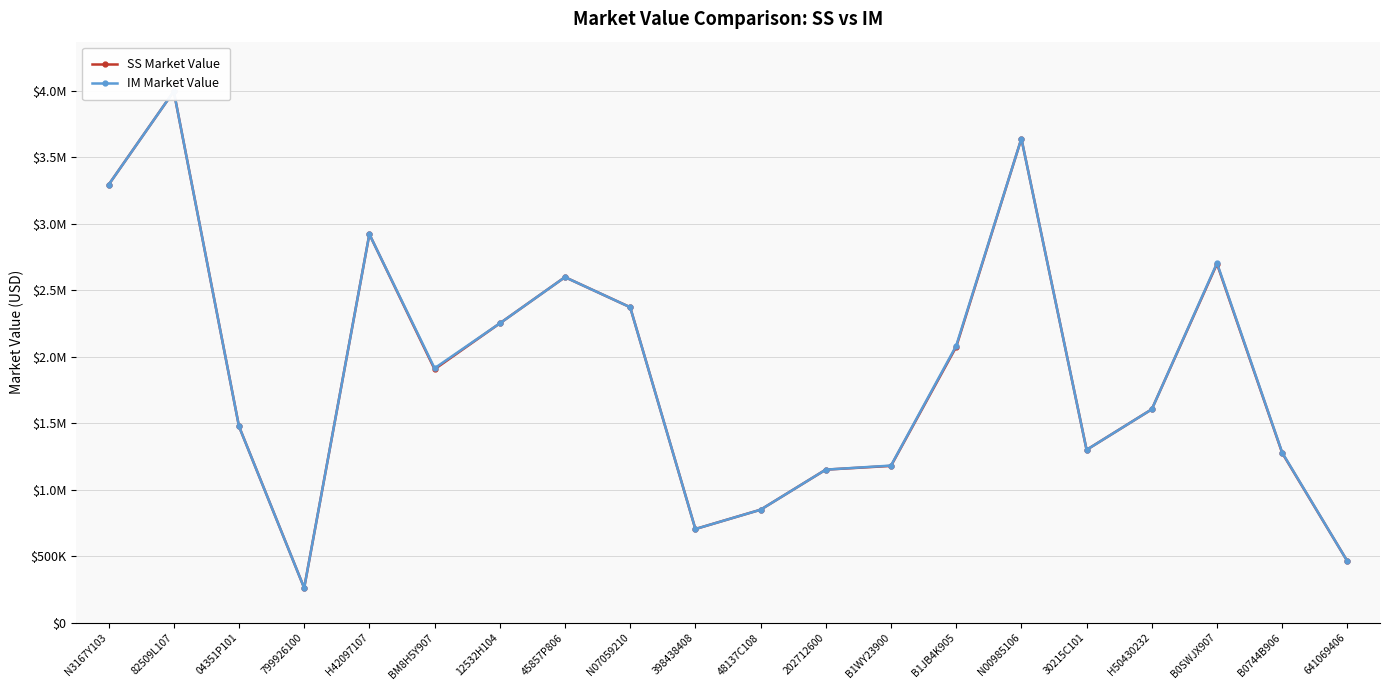

List the series in order of their overall mean, lowest first.

SS Market Value, IM Market Value